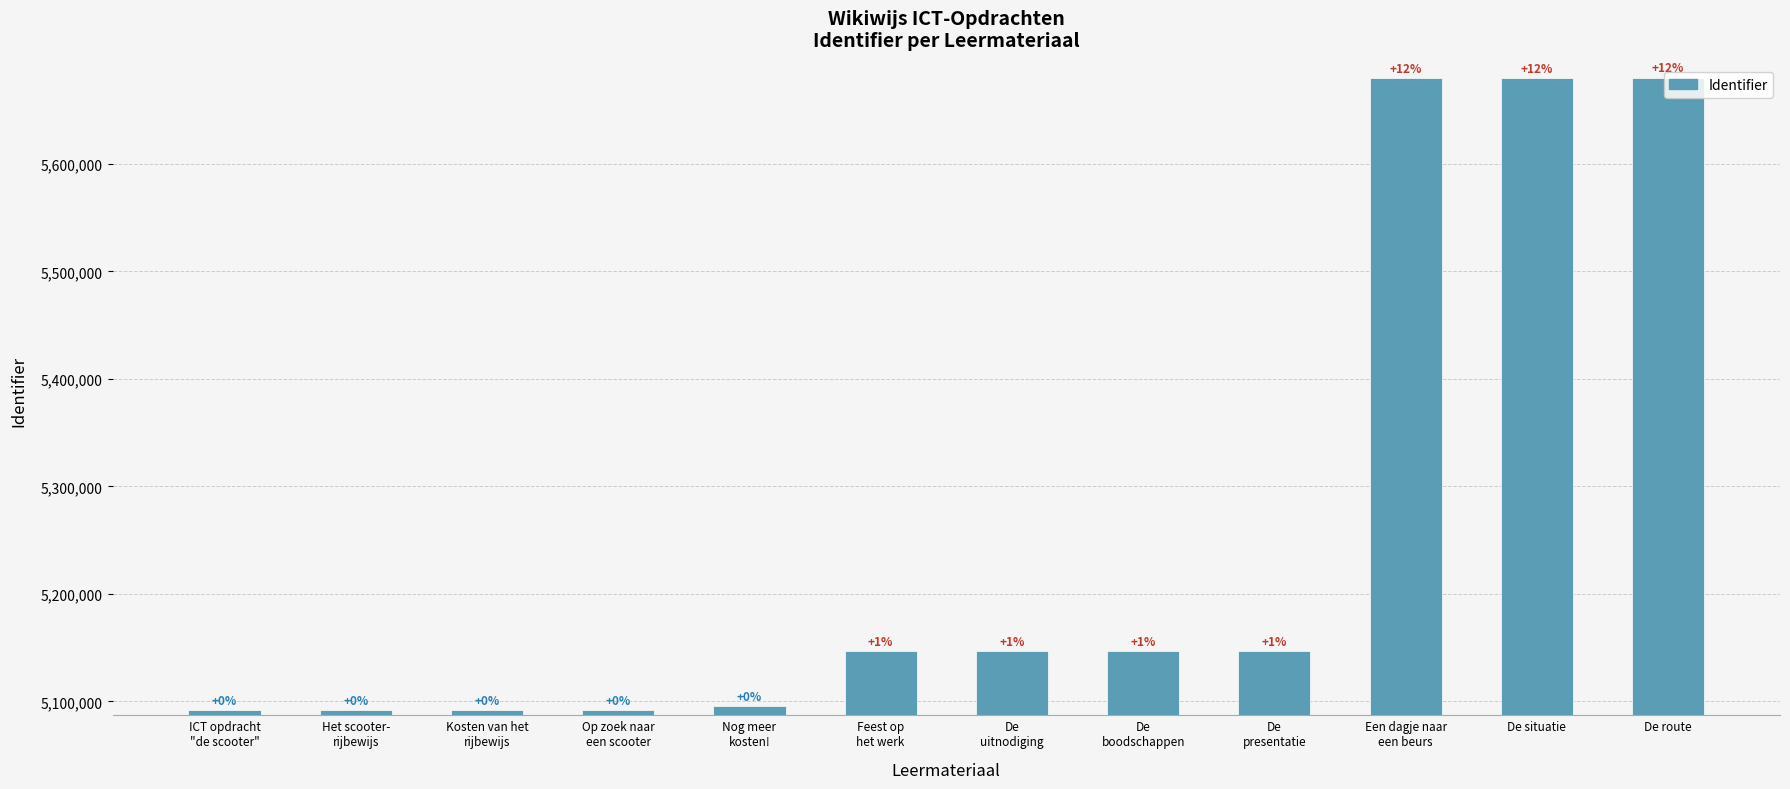

How many bars are there in total?

12